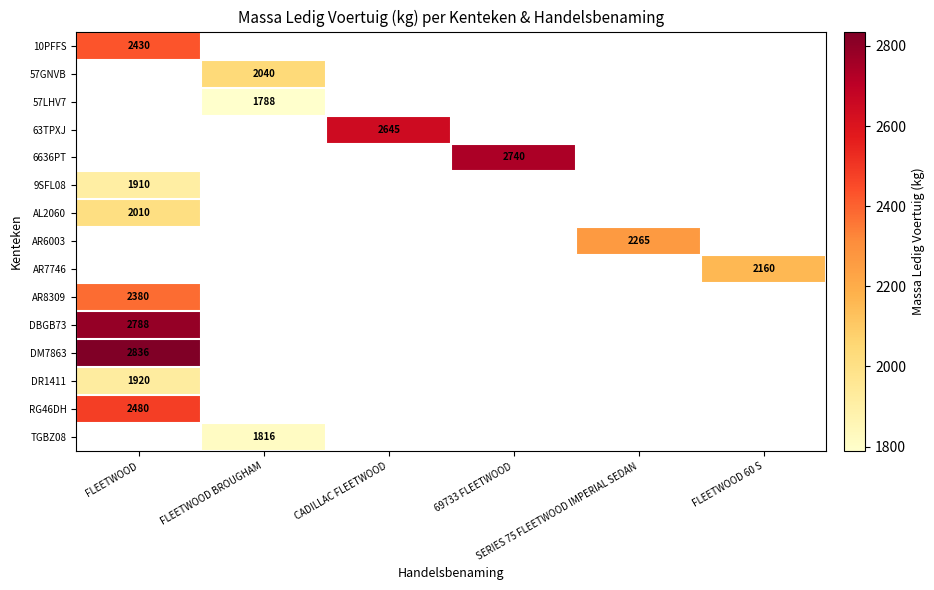

Which category has the highest value in the DBGB73 series?

FLEETWOOD